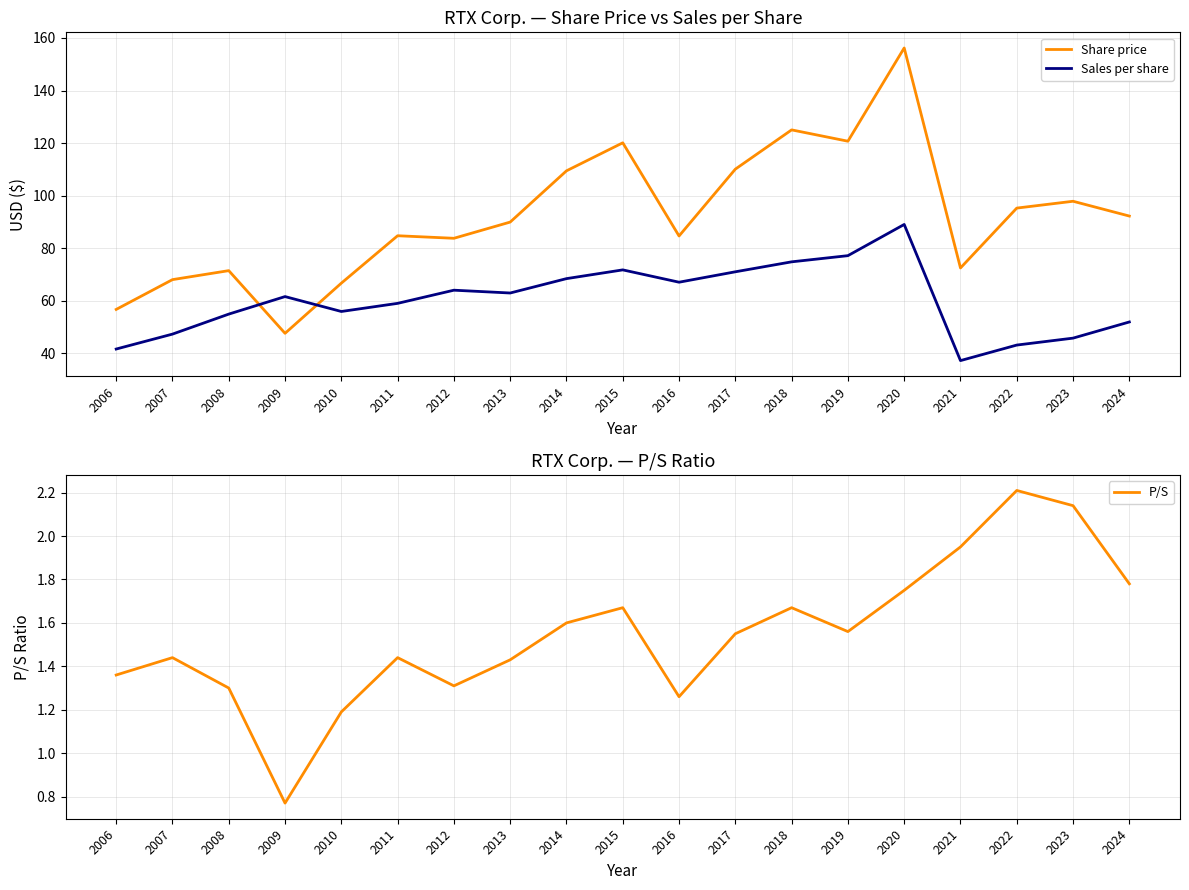

True or false: P/S and Sales per share intersect in this chart.

False